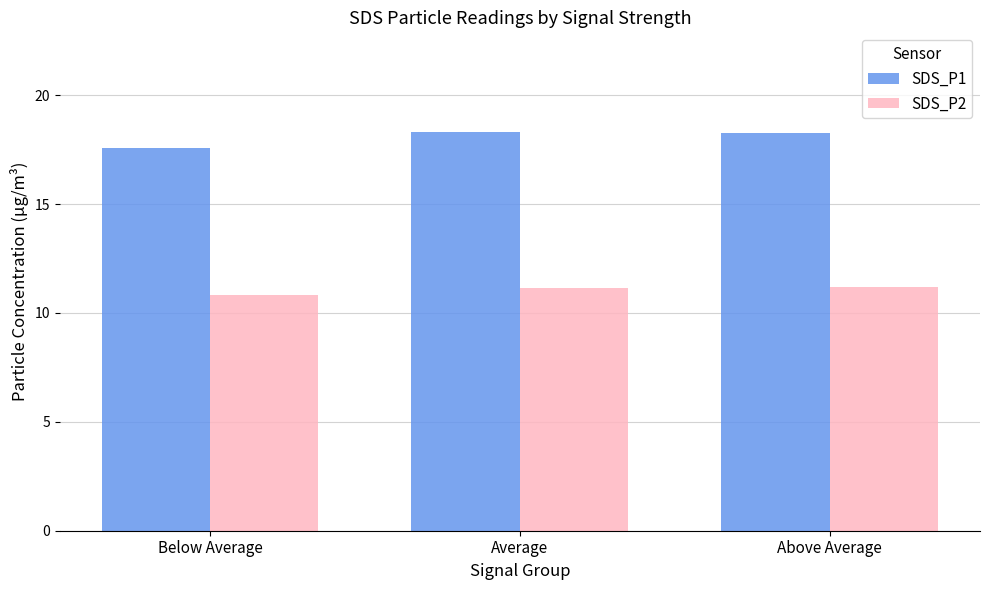

What is the label of the 3rd bar from the left?

Above Average